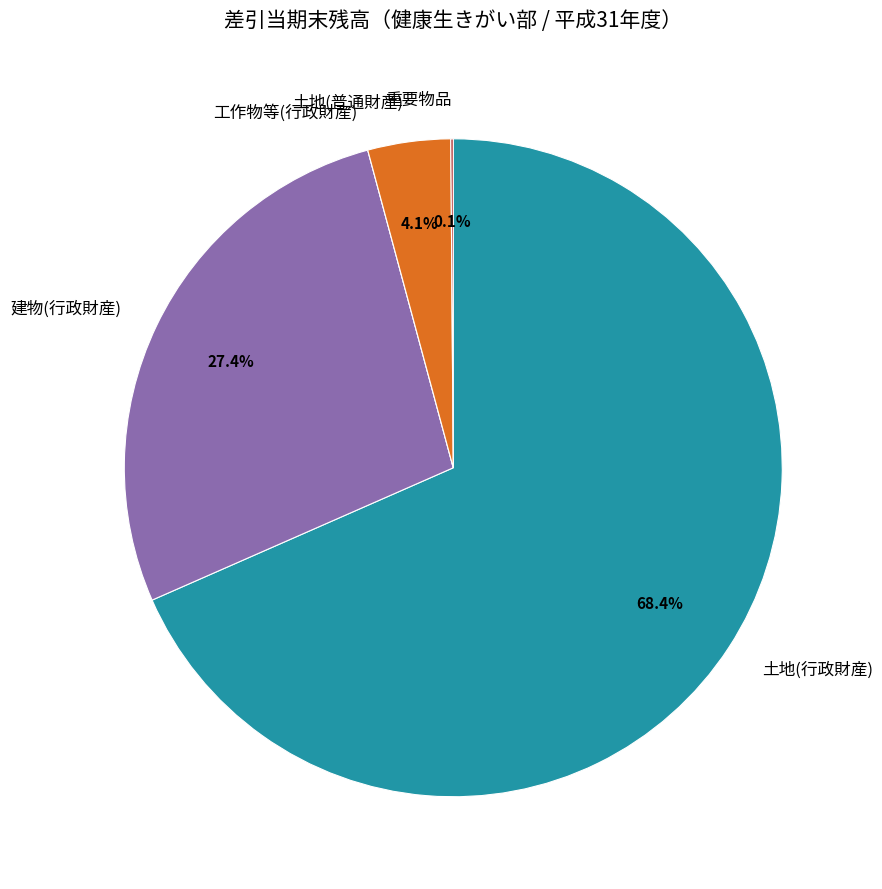

What is the majority slice?

土地(行政財産)